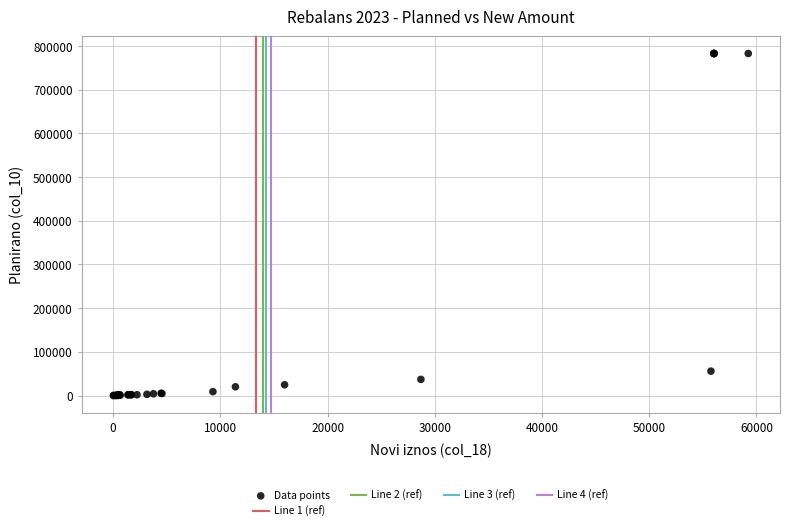

What Y value in the scatter plot is closest to 391572?

55836